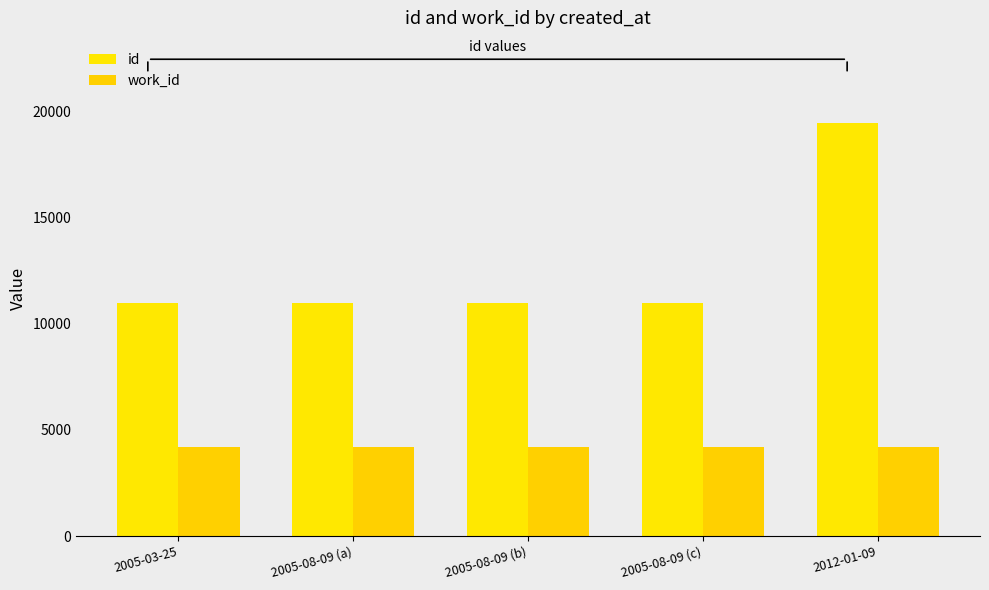

At which label is work_id closest to 4211?

2005-03-25